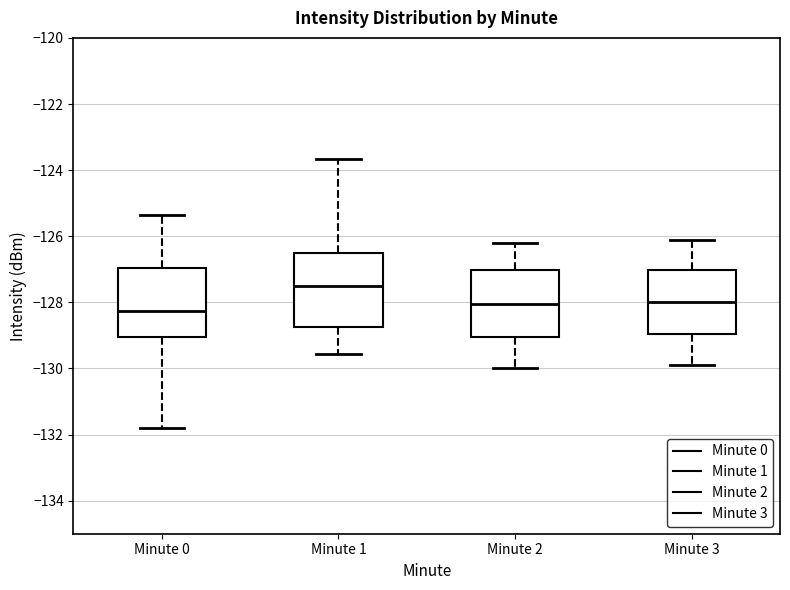

Reading left to right, transcribe this box plot: for each box, give where its median line is, the range the box spans, and where its two whiskers end, as read against the y-axis. The values are not printed on the chart, so give them approximately, as read against the axis.

Minute 0: median -128.2, box -129.0 to -127.0, whiskers -131.8 to -125.4
Minute 1: median -127.4, box -128.8 to -126.6, whiskers -129.6 to -123.6
Minute 2: median -128.0, box -129.0 to -127.0, whiskers -130.0 to -126.2
Minute 3: median -128.0, box -129.0 to -127.0, whiskers -129.8 to -126.2